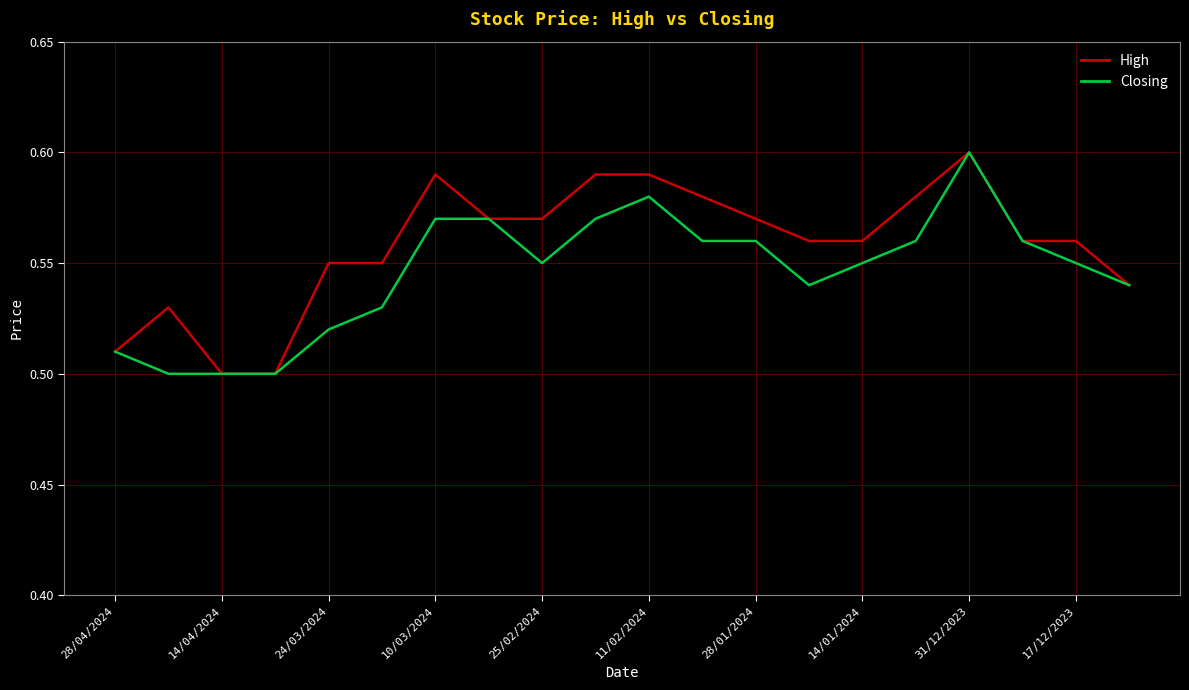

Is this an area chart (filled region under the line)?

No